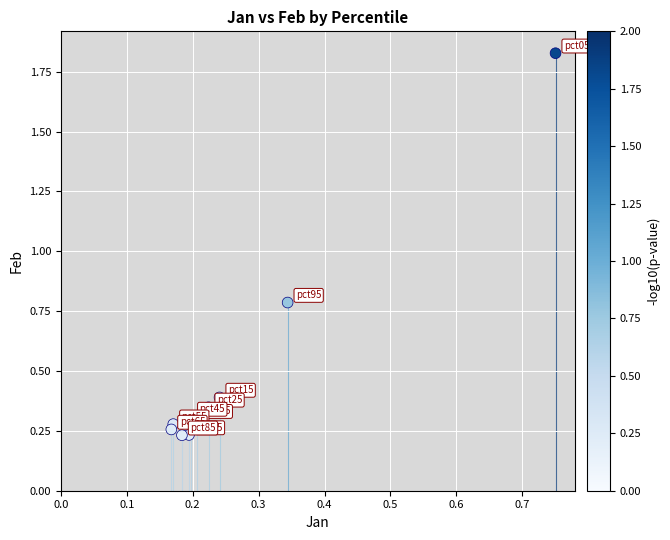

What Y value in the scatter plot is closest to 1?

0.8